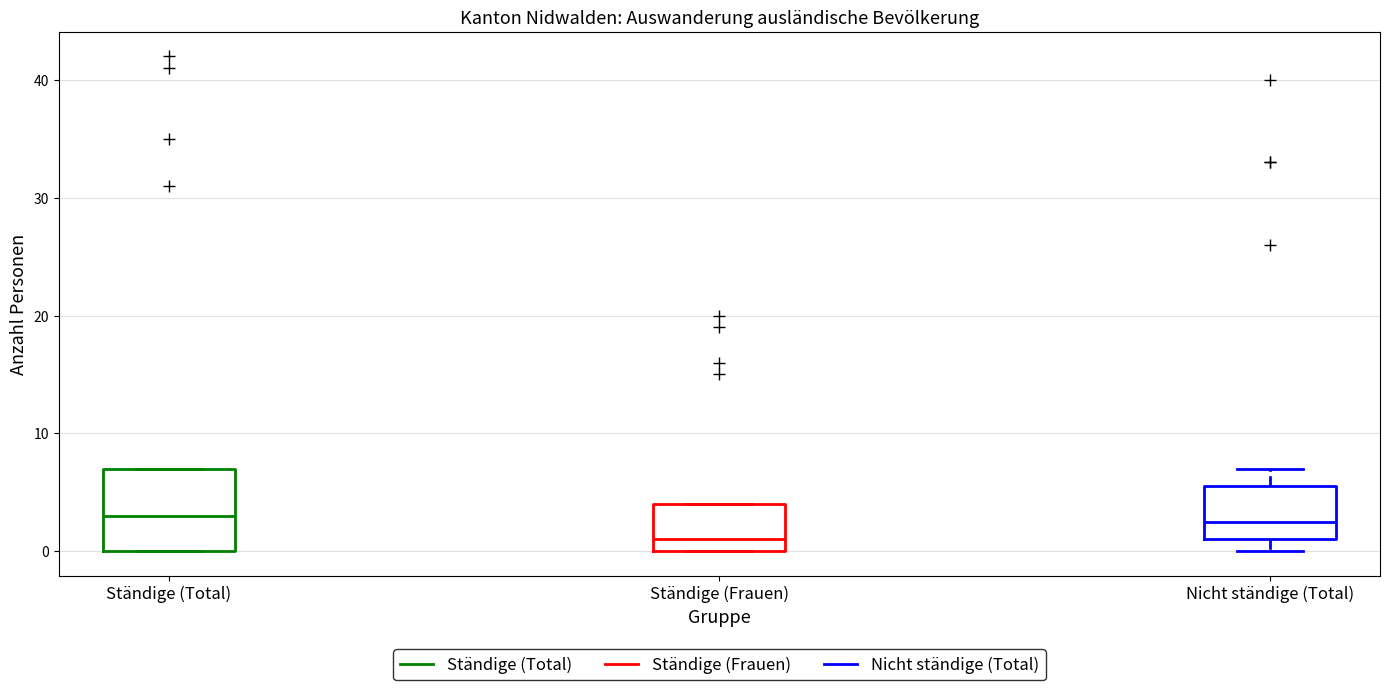

Reading left to right, read every box against the y-axis: the position of its median line, the range the box covers, and the ends of its whiskers. The values are not printed on the chart, so give them approximately, as read against the axis.

Ständige (Total): median 3, box 0 to 7, whiskers 0 to 7
Ständige (Frauen): median 1, box 0 to 4, whiskers 0 to 4
Nicht ständige (Total): median 3, box 1 to 6, whiskers 0 to 7